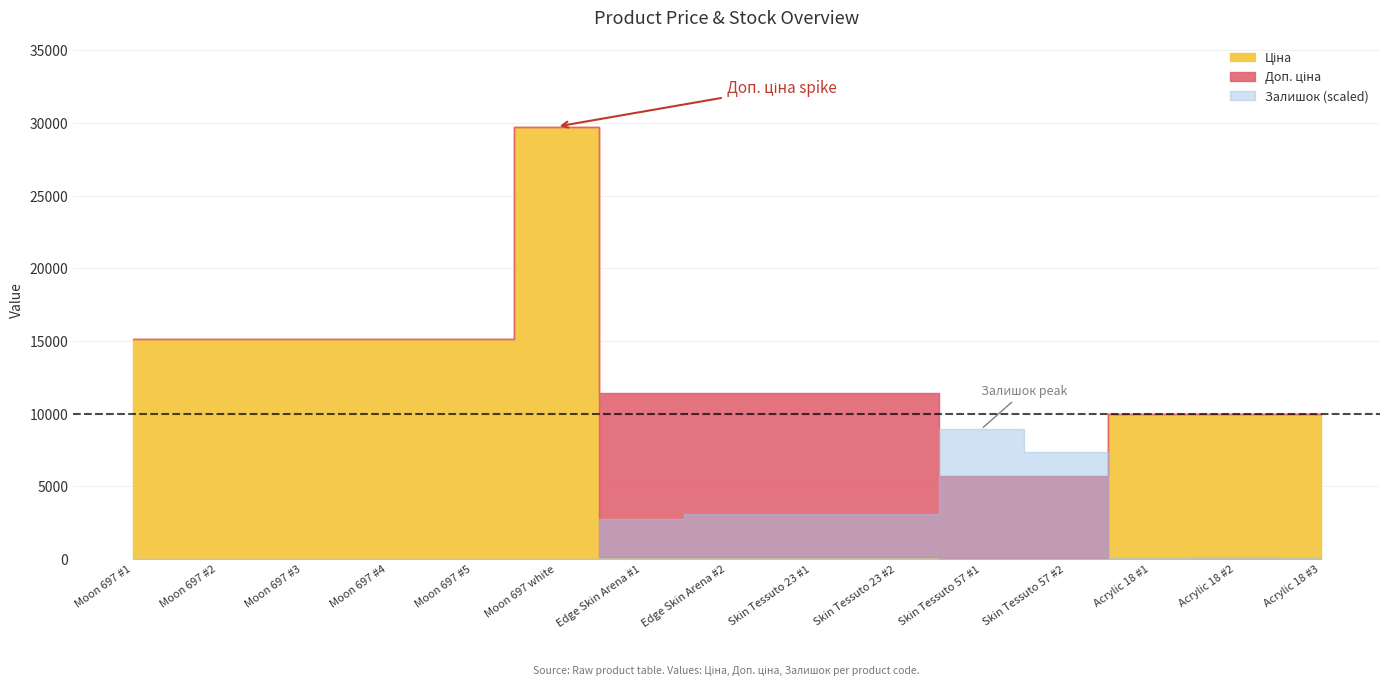

What is the average value of the Залишок series?

179.3